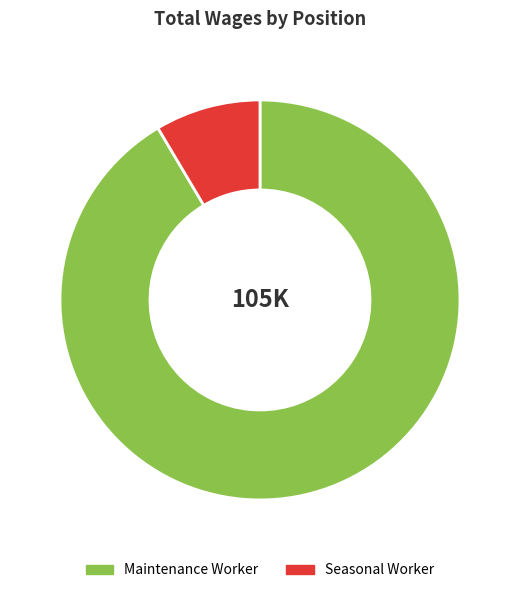

Which category has the biggest portion of the pie?

Maintenance Worker